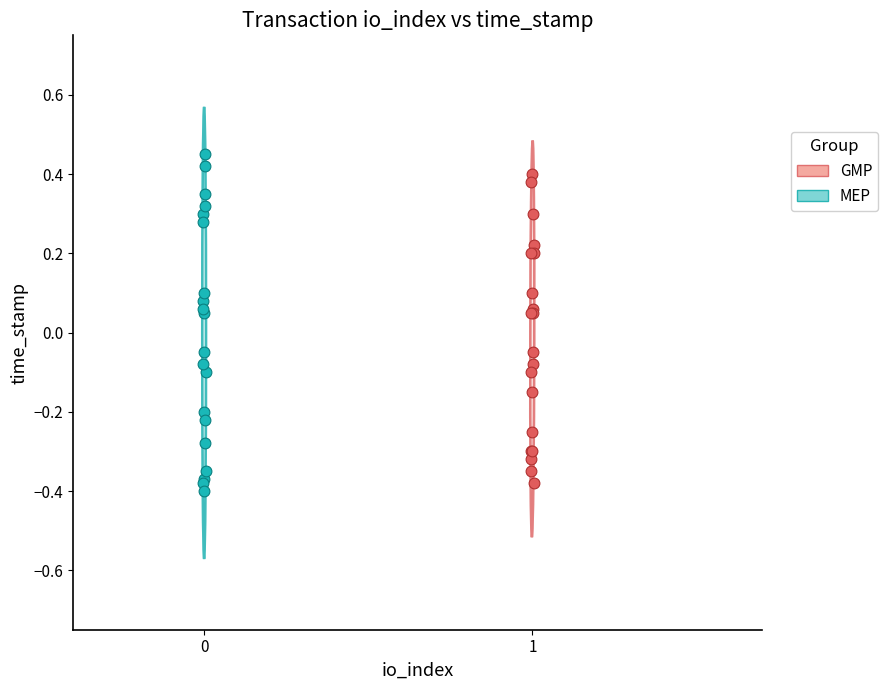

Which series has the largest Y range (max minus min)?

MEP